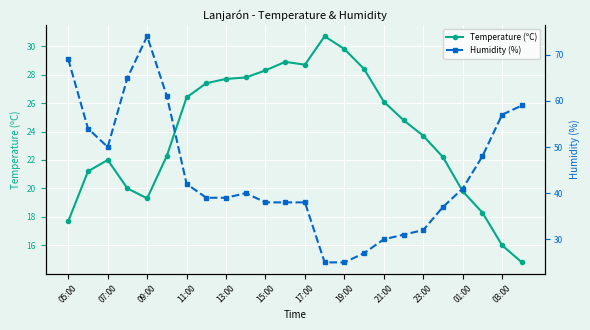

Is this an area chart (filled region under the line)?

No